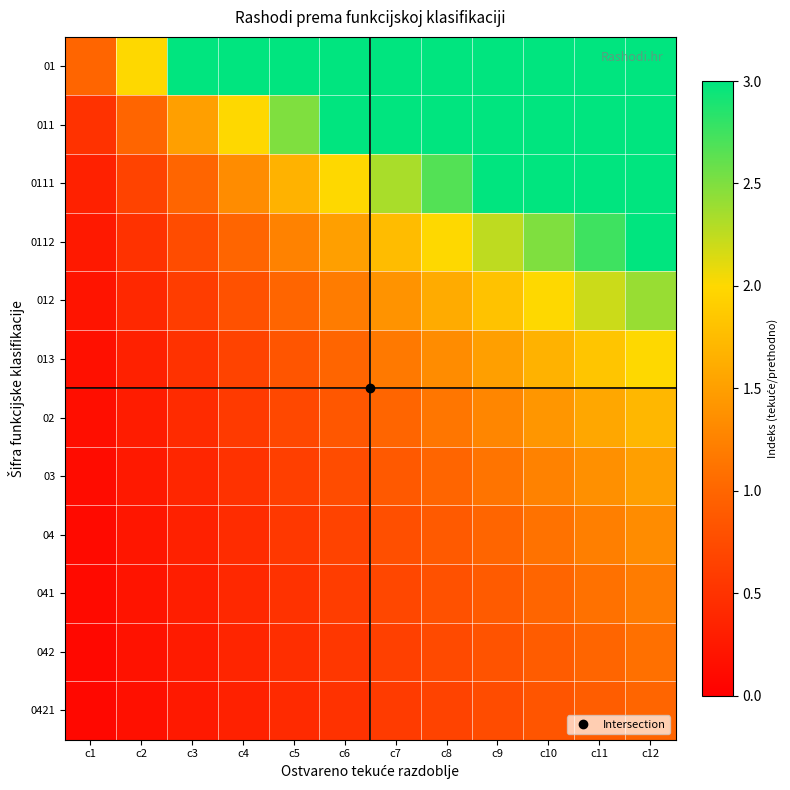

What is the difference between the highest and lowest values at c4?

2.7